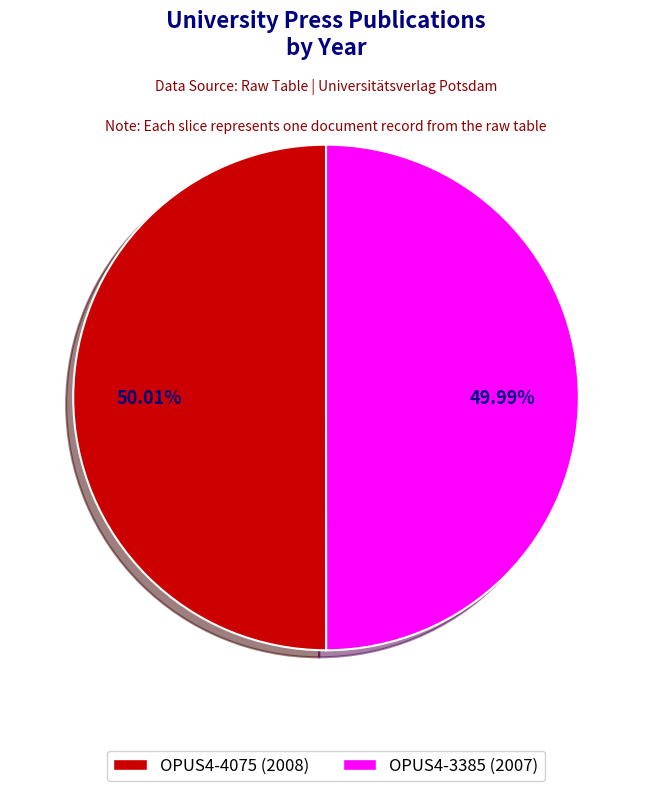

To the nearest percent, what portion does OPUS4-4075 (2008) represent?

50%